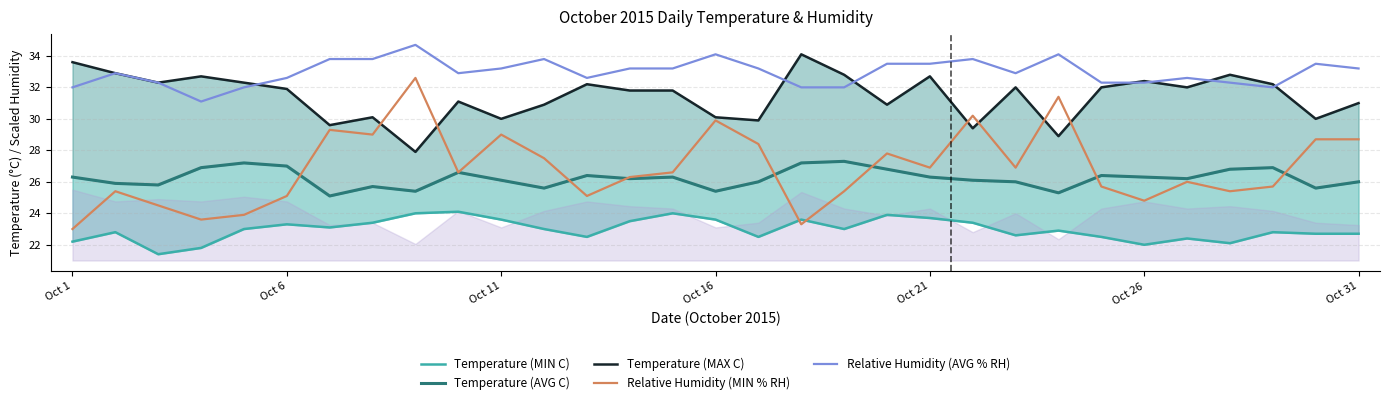

What is the sum of all Temperature (MIN C) values?

712.1